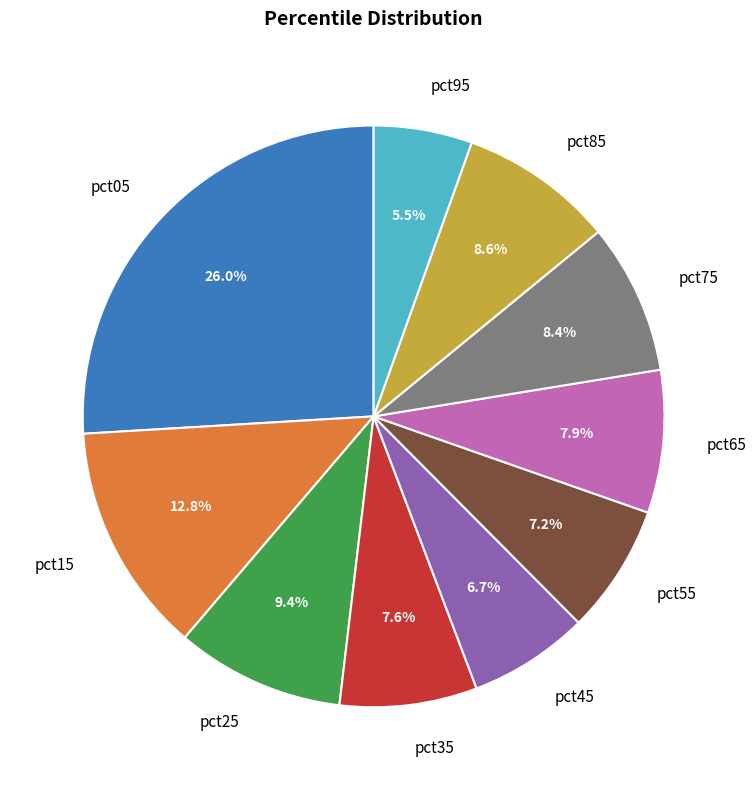

What percentage is the pct45 slice, to the nearest percent?

7%